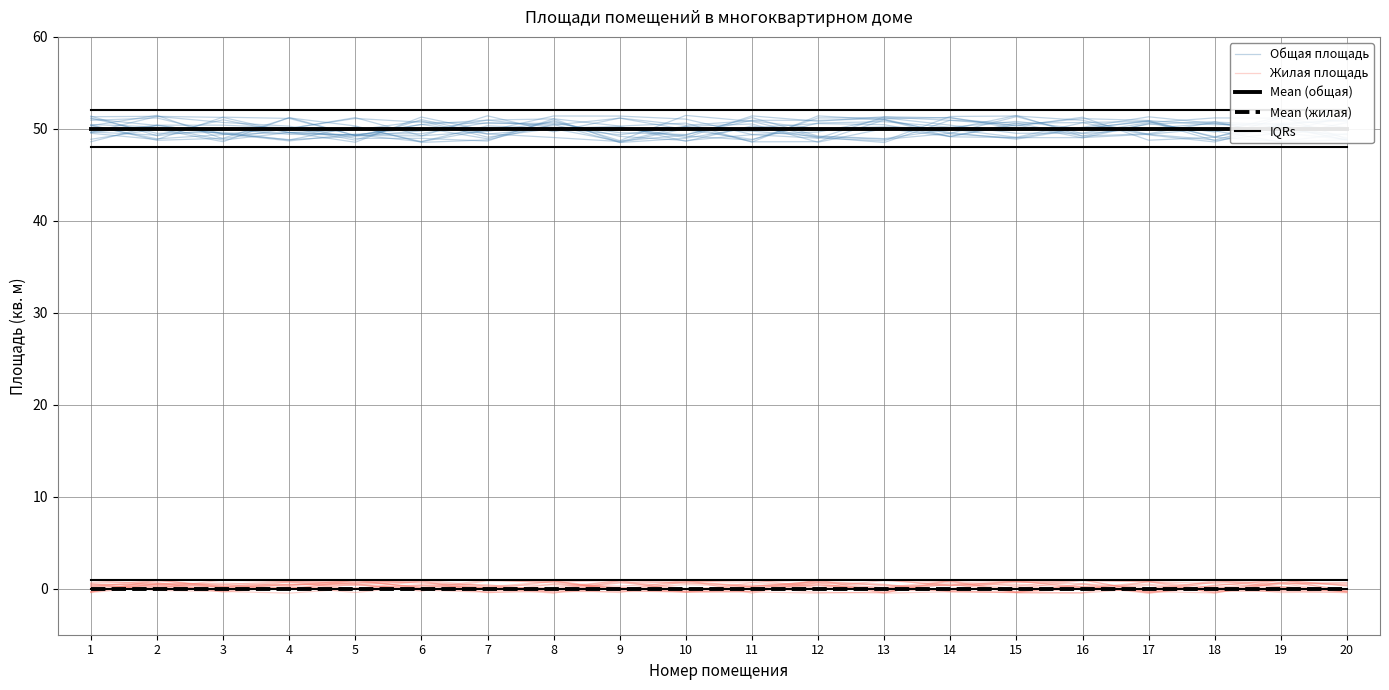

True or false: Mean (жилая) and Общая площадь cross at least once.

False